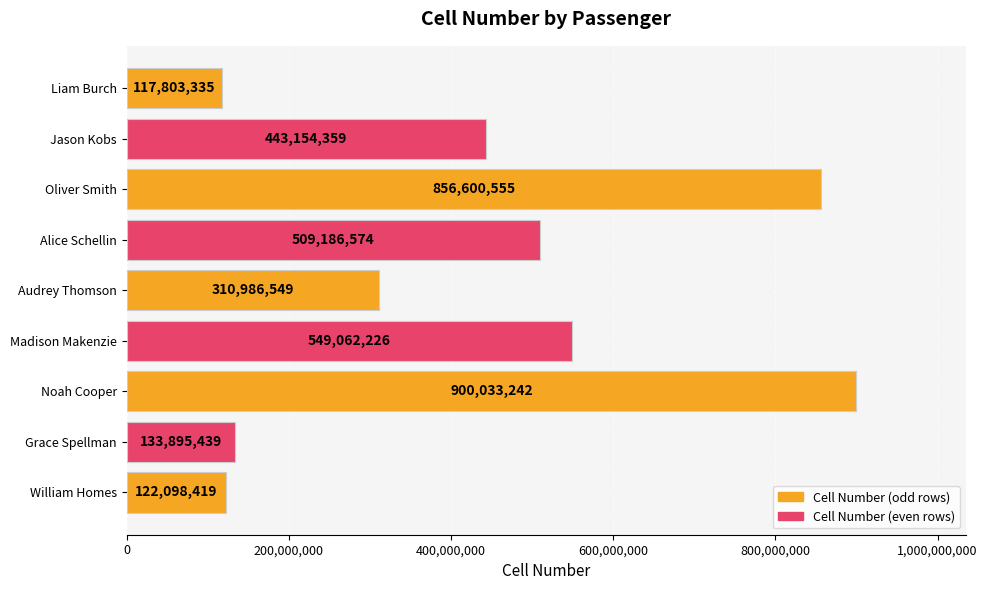

What is the approximate value at Oliver Smith, to the nearest 10?

856600560